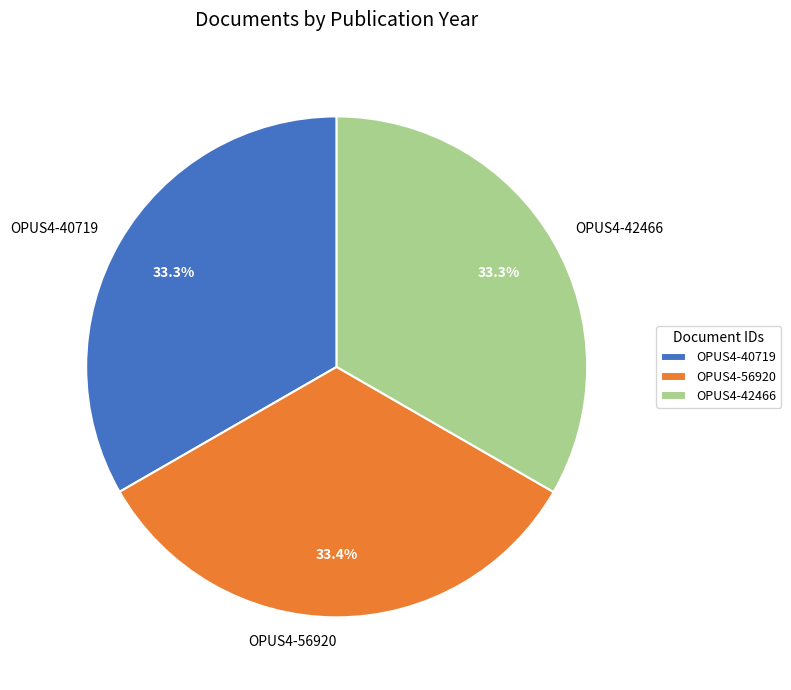

Is OPUS4-42466 the majority of the pie?

No